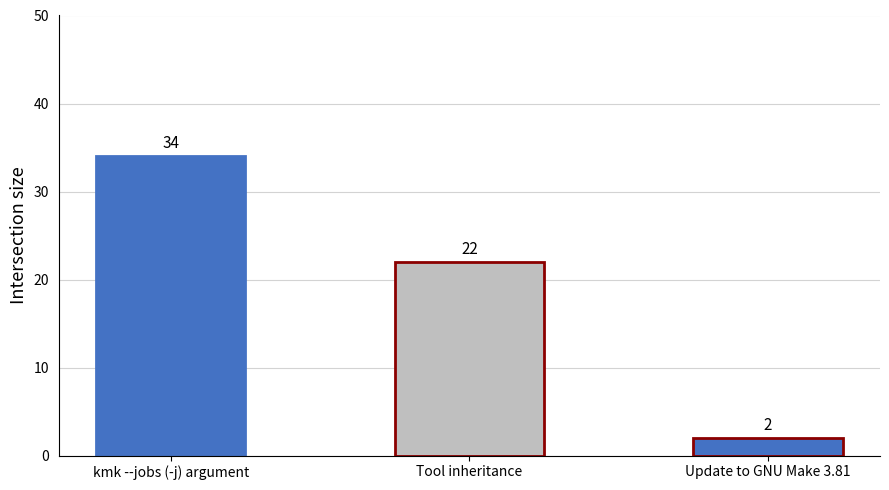

The chart shows a value of 34 at kmk --jobs (-j) argument. True or false?

True